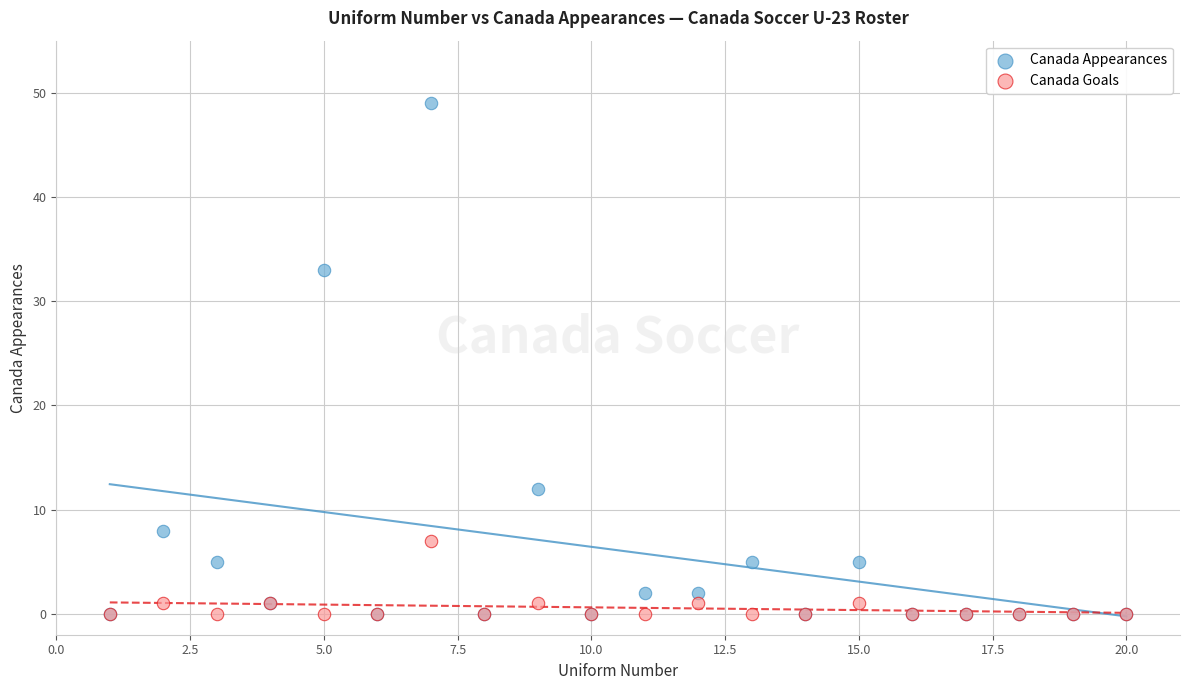

What are all the series names shown in the legend?

Canada Appearances, Canada Goals